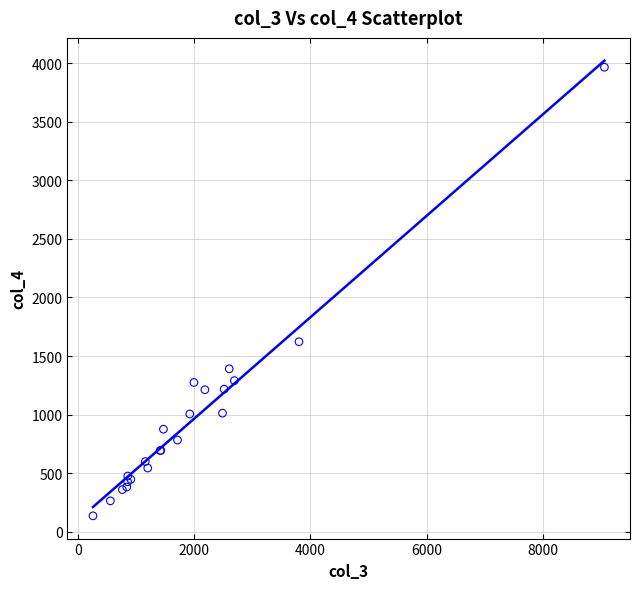

What Y value in the scatter plot is closest to 2051?

1622